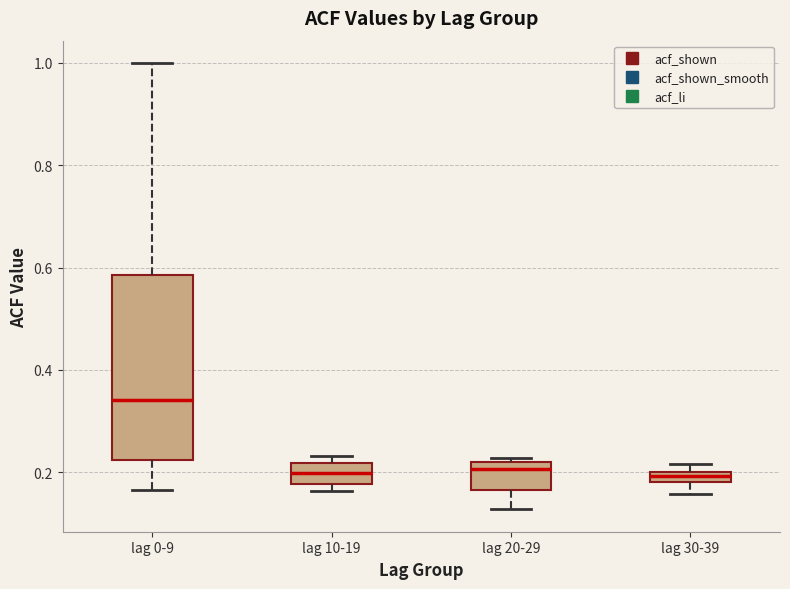

Which box has the highest median line?

lag 0-9